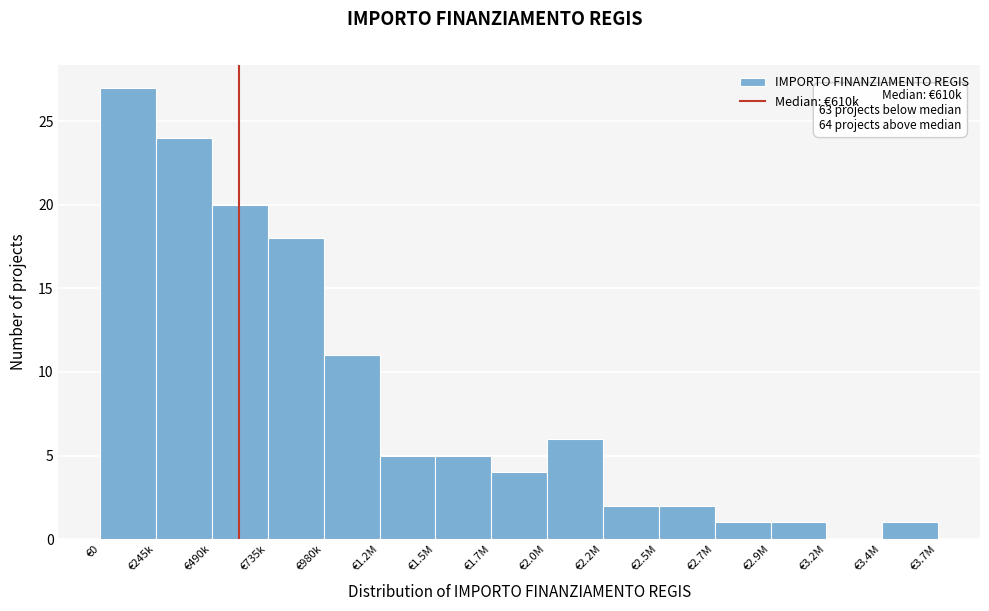

Reading left to right, what are all the values shown in this chart?

€0=27	€245k=24	€490k=20	€735k=18	€980k=11	€1.2M=5	€1.5M=5	€1.7M=4	€2.0M=6	€2.2M=2	€2.5M=2	€2.7M=1	€2.9M=1	€3.2M=0	€3.4M=1